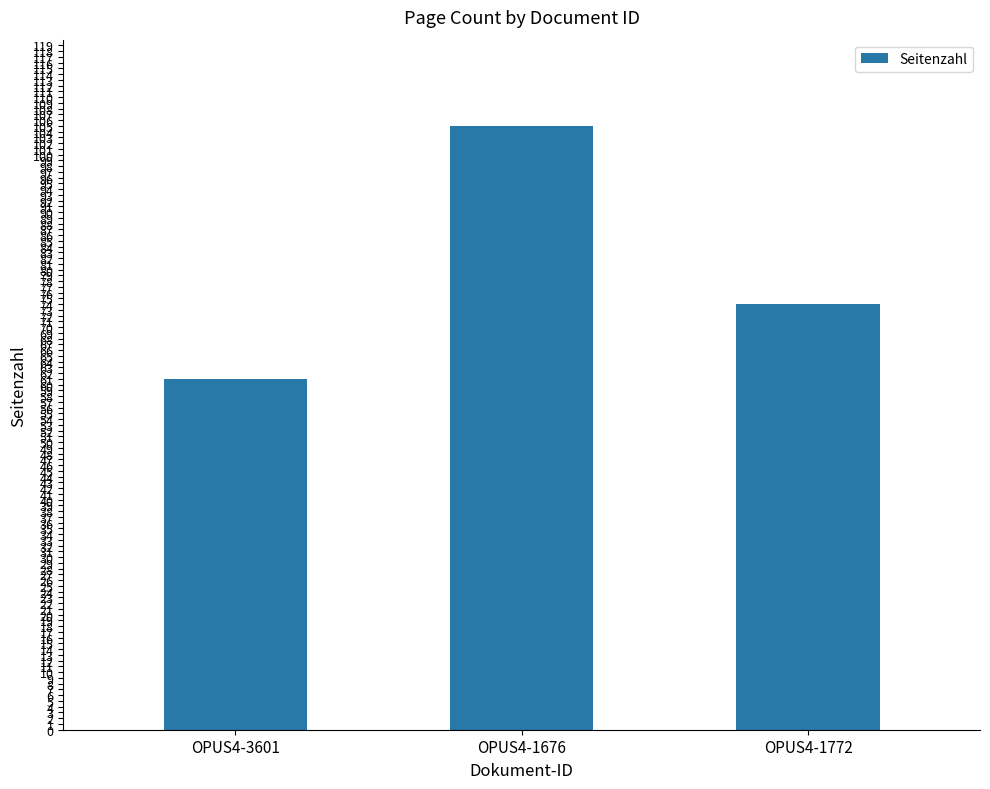

What is the label of the 1st bar from the right?

OPUS4-1772